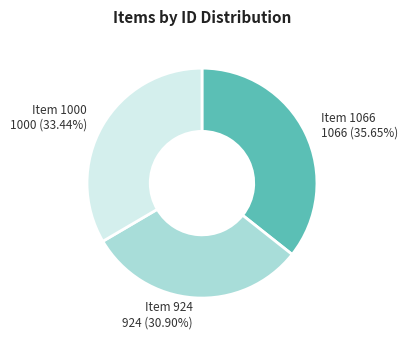

Is there any slice that represents more than half of the pie?

No